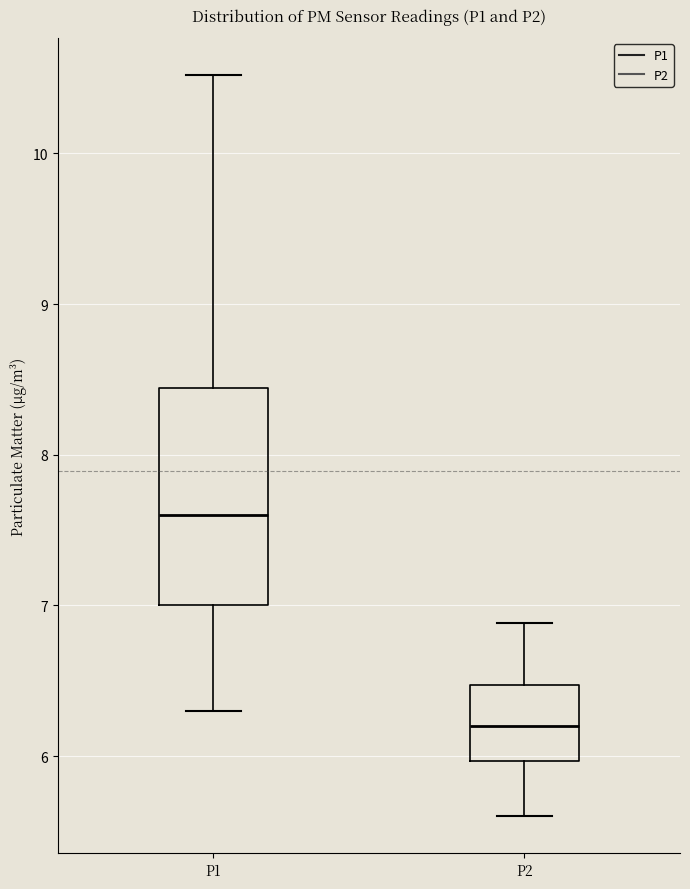

Comparing the boxes themselves (not the whiskers), which one is the tallest?

P1